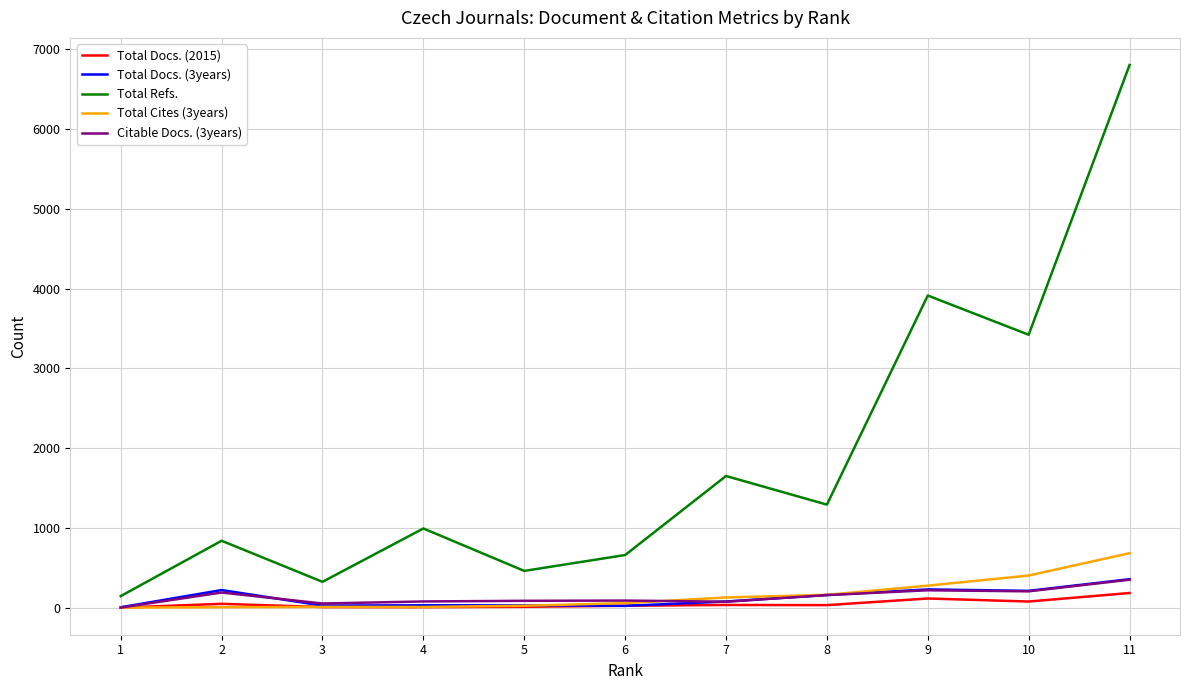

The value of Total Refs. at 4 is 1356. True or false?

False